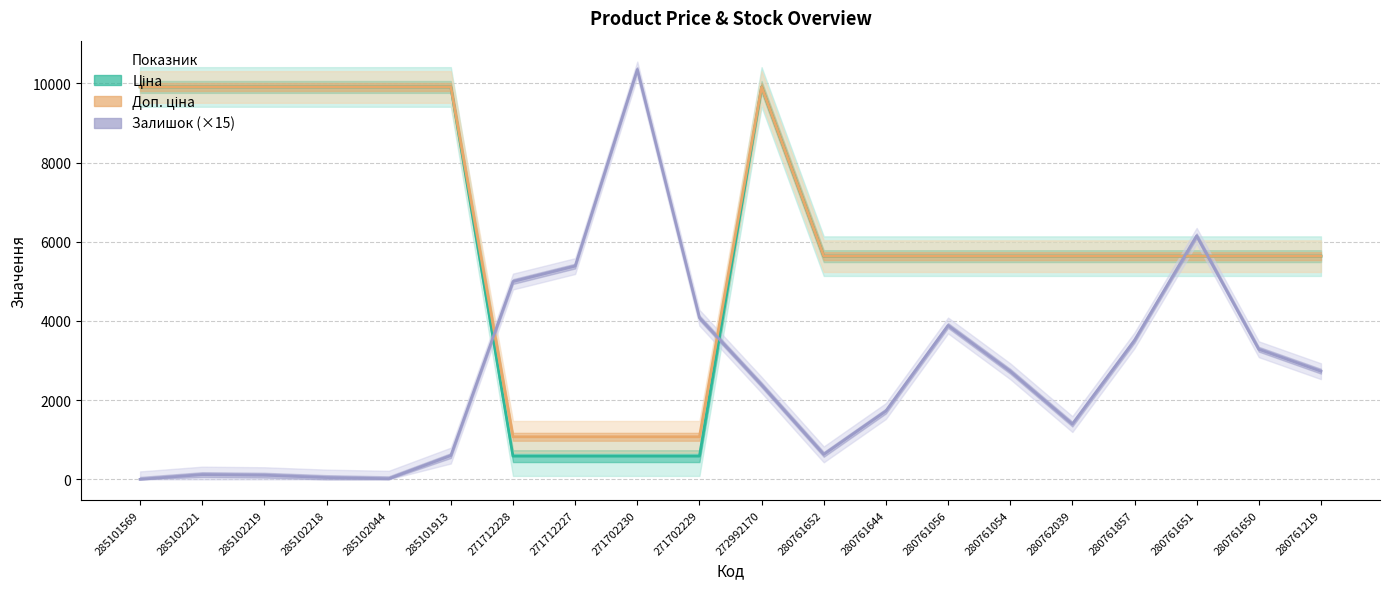

Rank the categories by Ціна value from highest to lowest.

285101569, 285102221, 285102219, 285102218, 285102044, 285101913, 272992170, 280761652, 280761644, 280761056, 280761054, 280762039, 280761857, 280761651, 280761650, 280761219, 271712228, 271712227, 271702230, 271702229